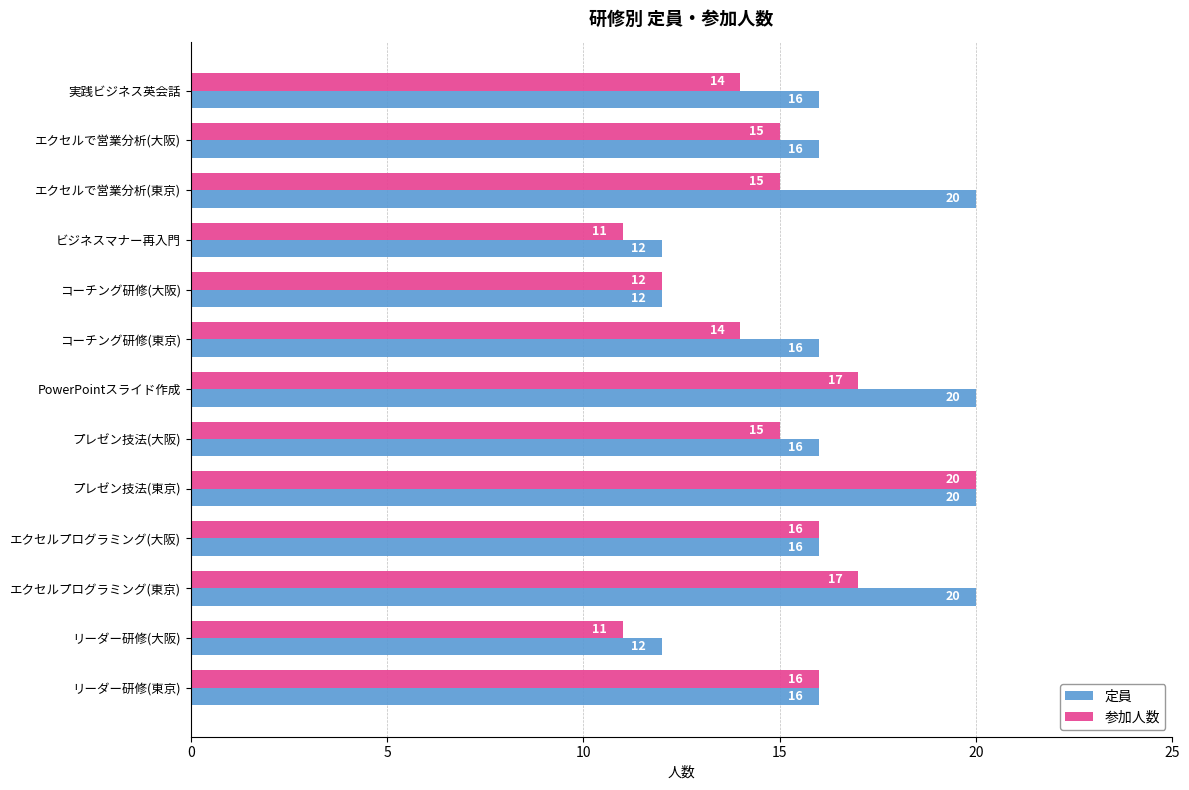

What is the difference between the 定員 values at リーダー研修(大阪) and エクセルプログラミング(東京)?

8